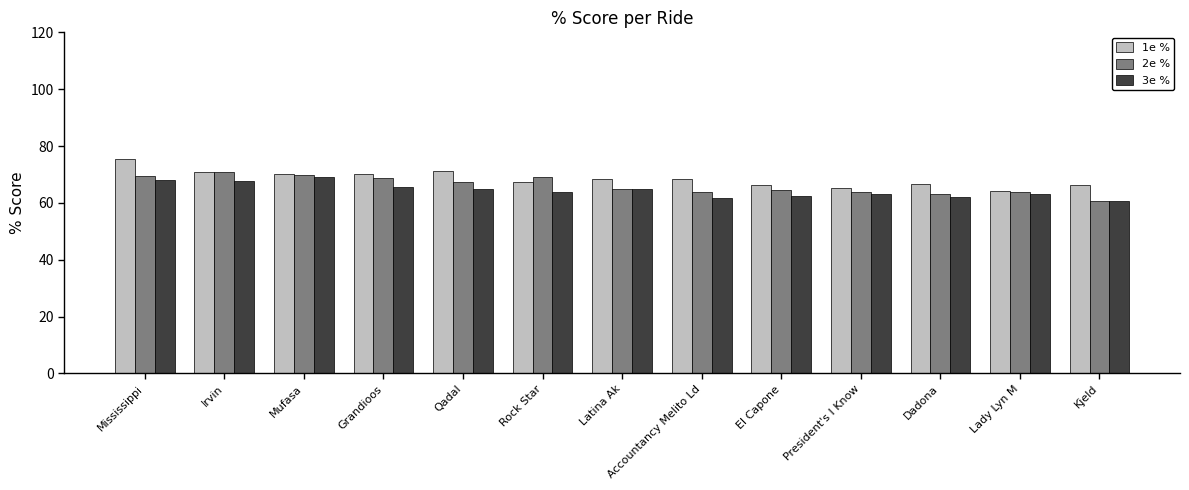

True or false: 1e % has a value of 71.0 at Irvin.

True